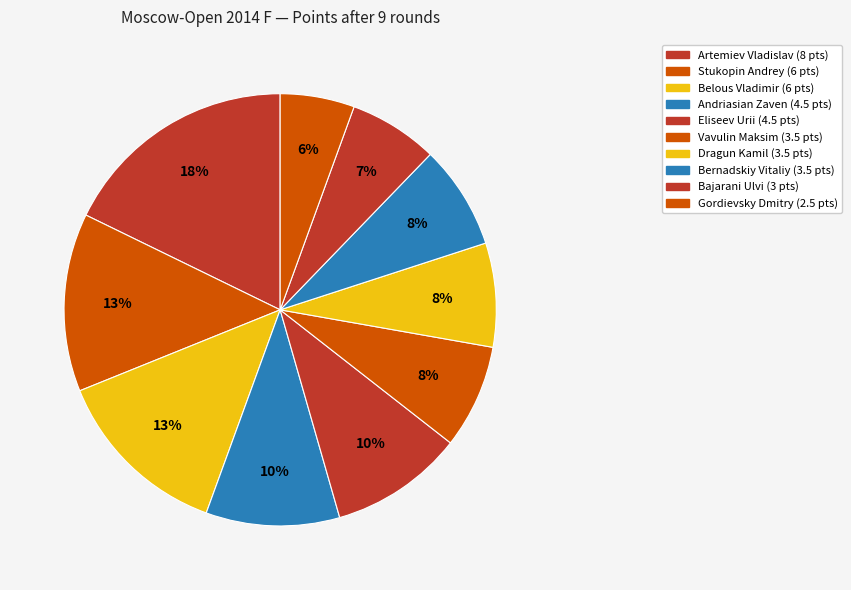

Count the number of slices in the pie.

10